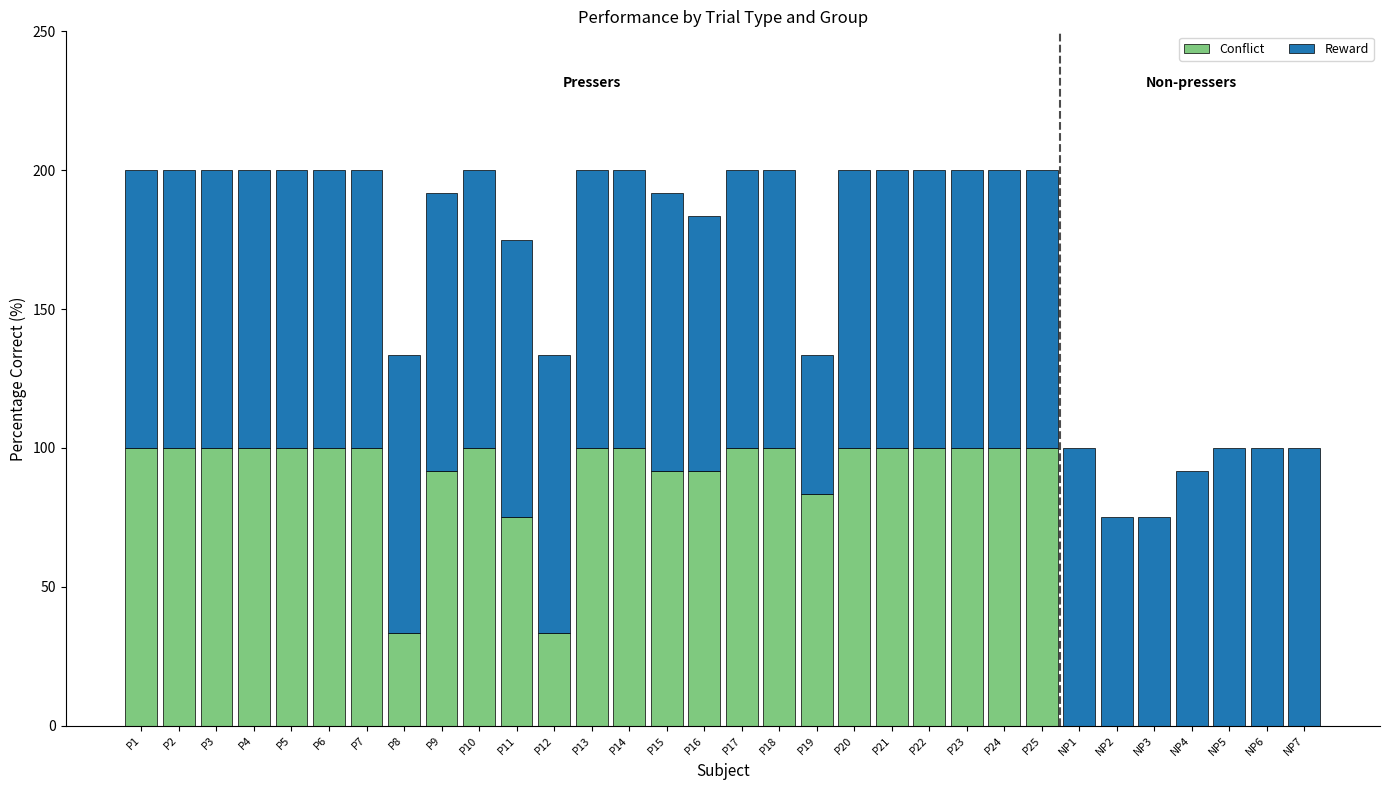

What is the total value across all series at P22?

200.0